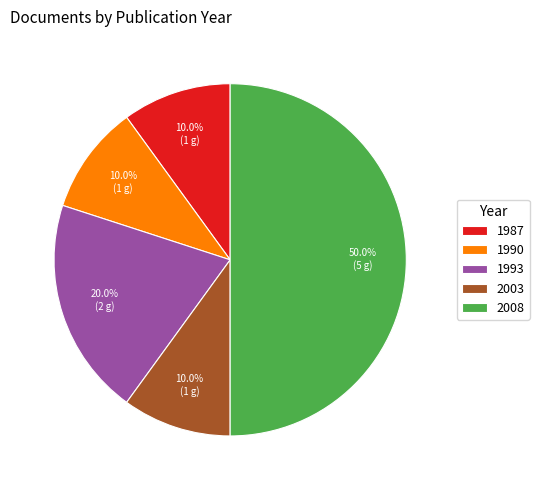

Count the number of slices in the pie.

5